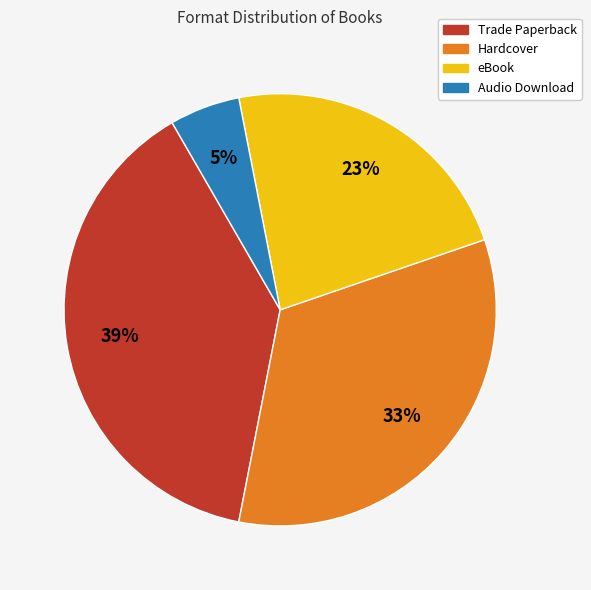

Count the number of slices in the pie.

4